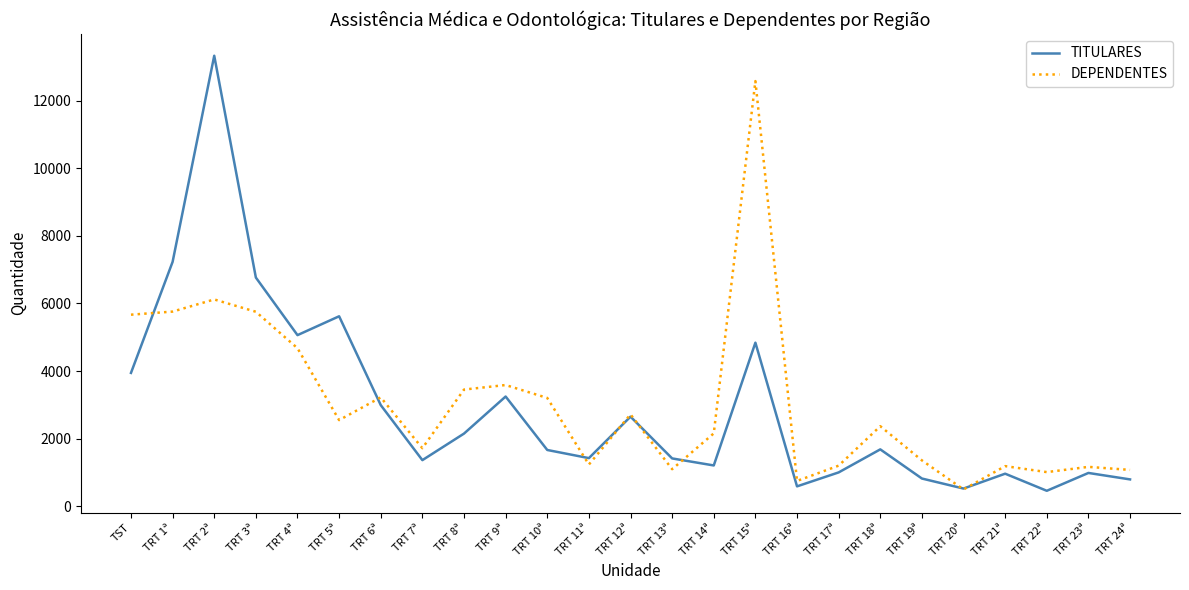

What are all the series names shown in the legend?

TITULARES, DEPENDENTES